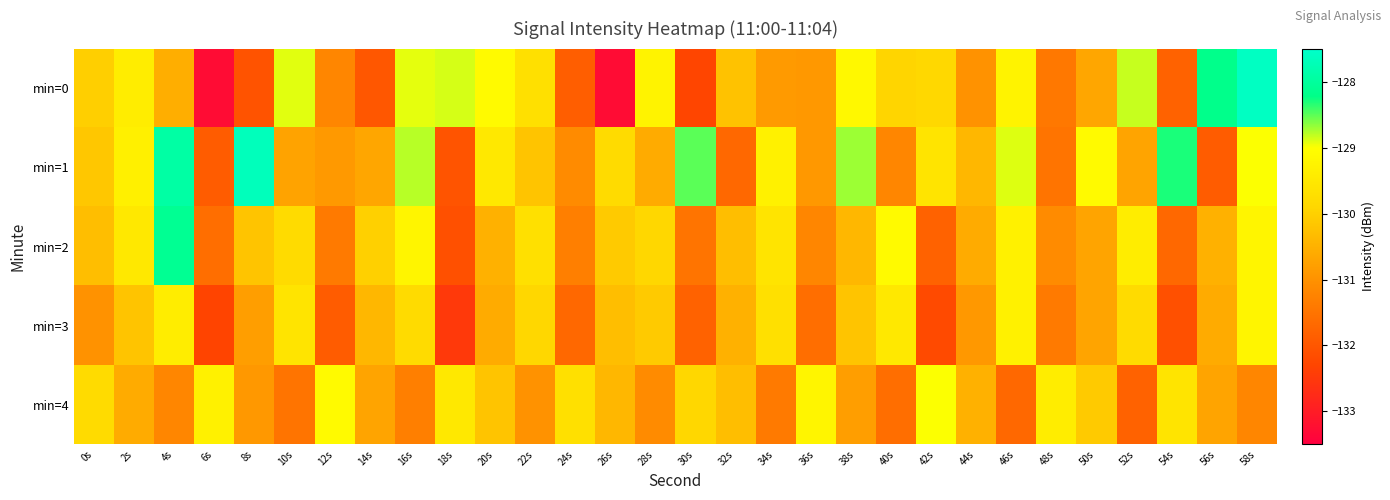

At which category is the sum across all series the highest?

58s